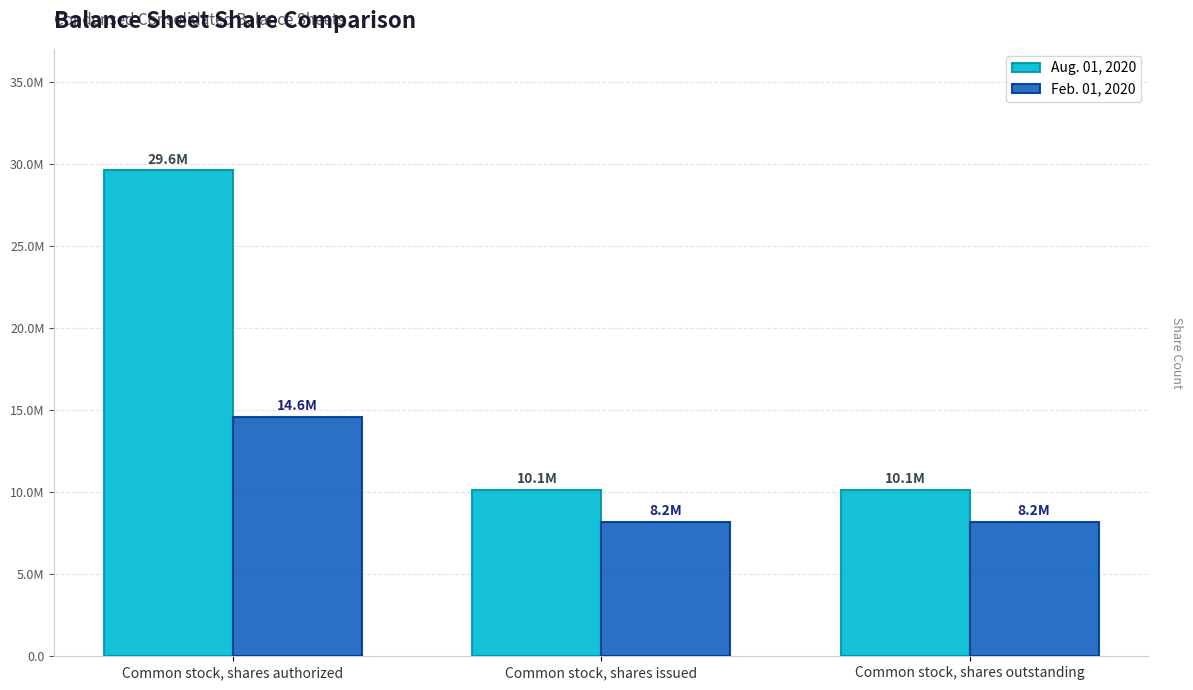

Are the bars horizontal?

No